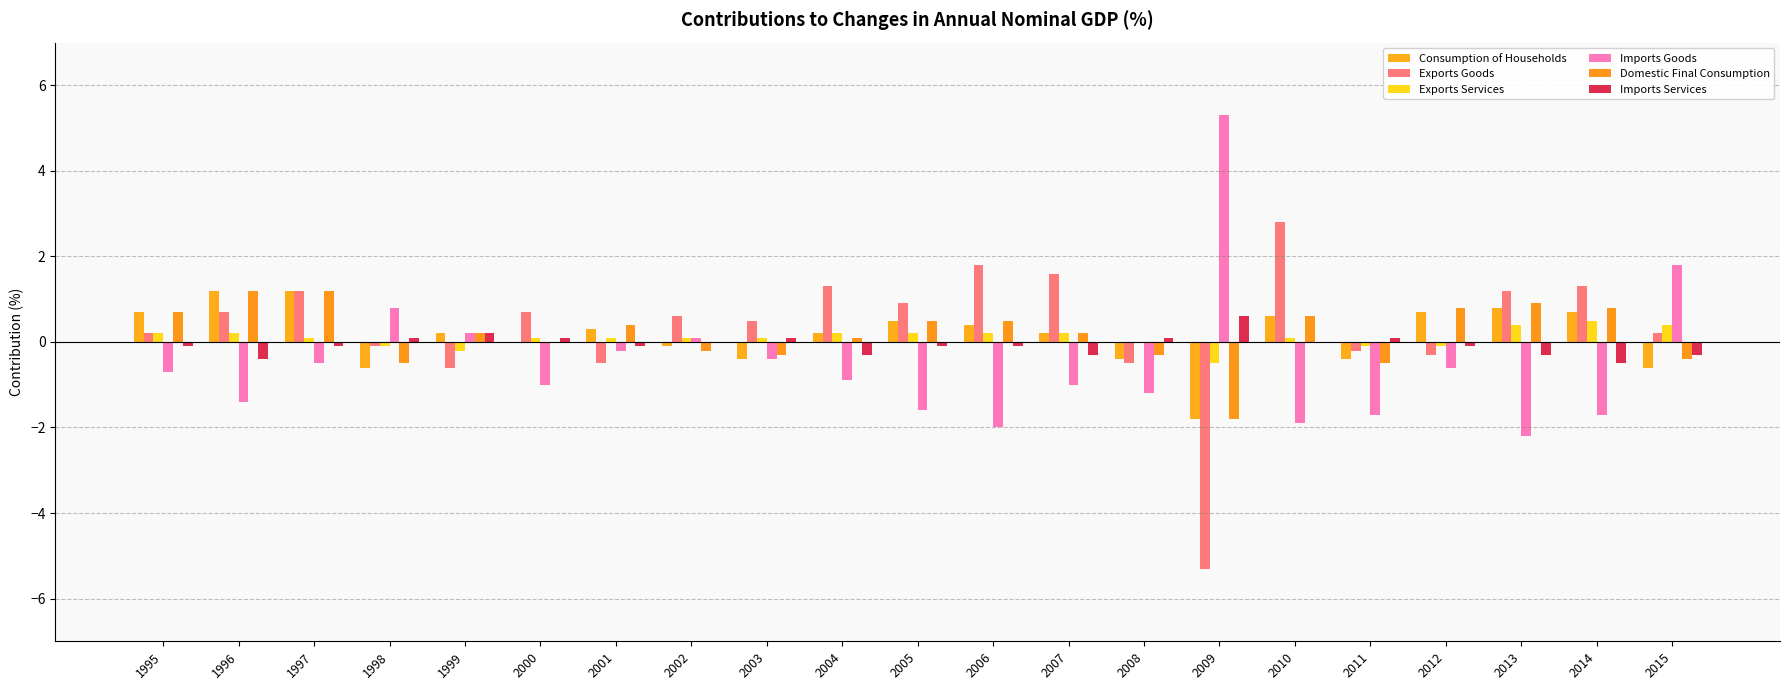

Is it true that Consumption of Households equals -2.7 at 2009?

False